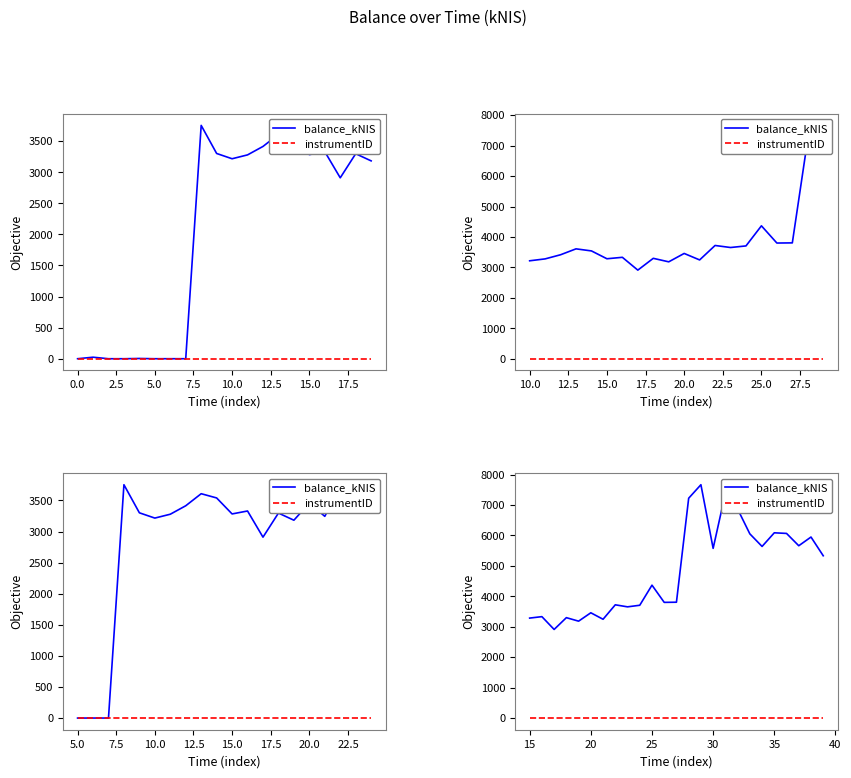

True or false: balance_kNIS and instrumentID intersect in this chart.

False